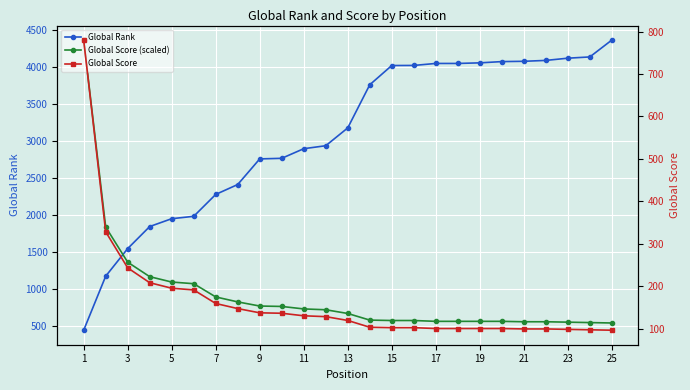

Which category has the lowest value in the Global Rank series?

1